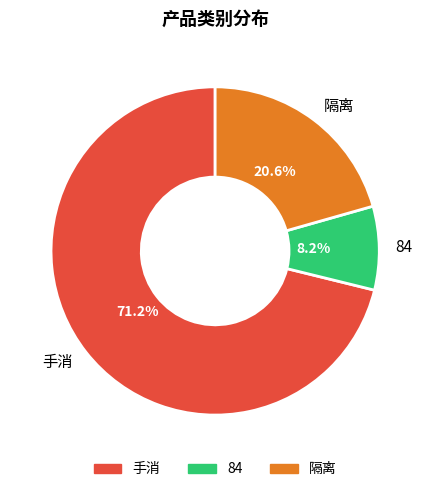

Does 84 represent more than half of the total?

No